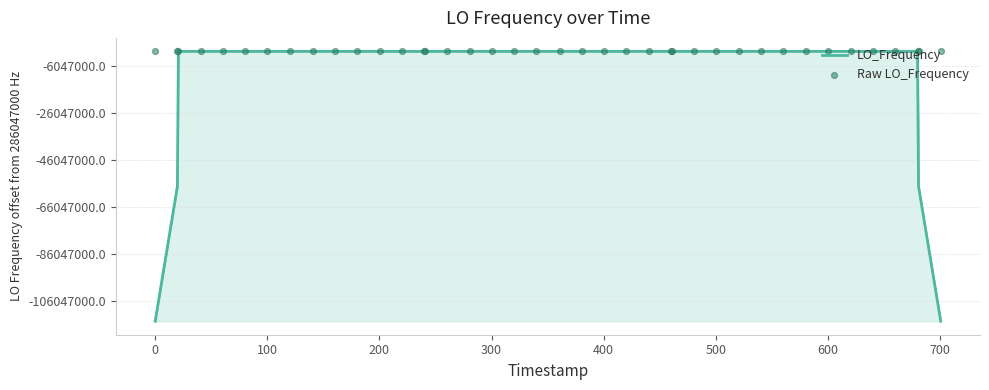

Which series has the largest Y range (max minus min)?

LO_Frequency